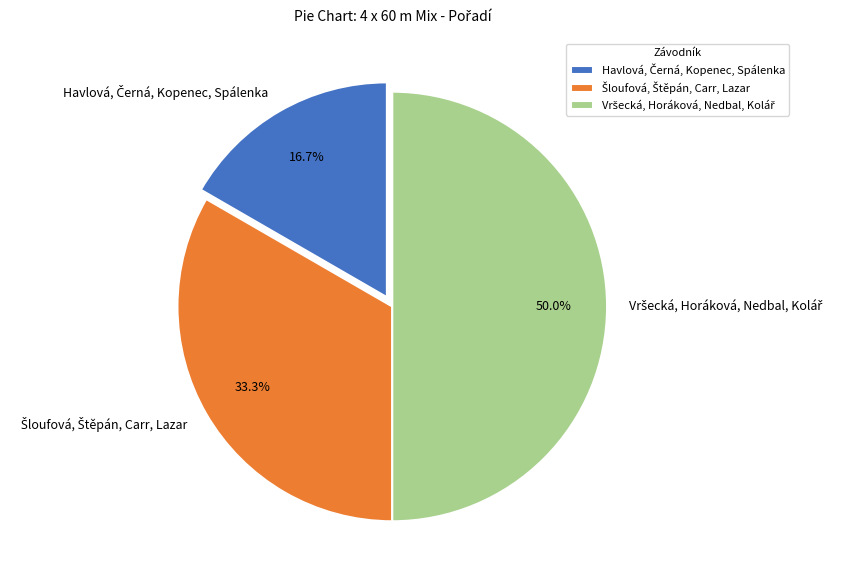

The Vršecká, Horáková, Nedbal, Kolář slice represents 50% of the pie. True or false?

True